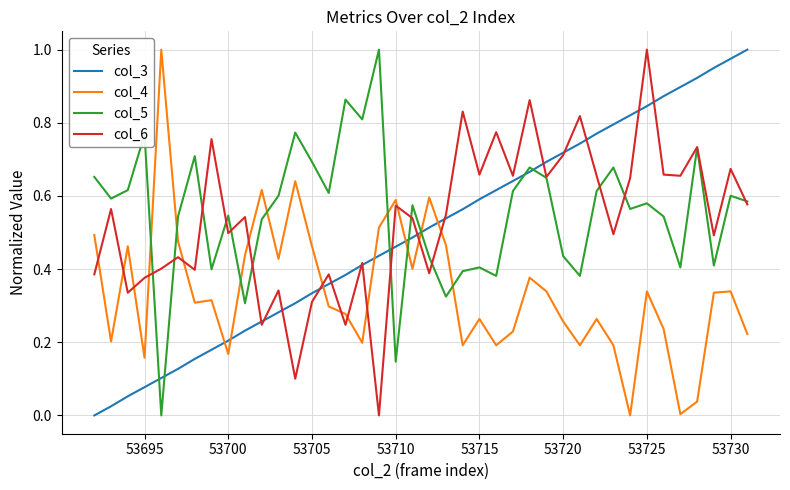

How many times do col_5 and col_4 cross each other?

8